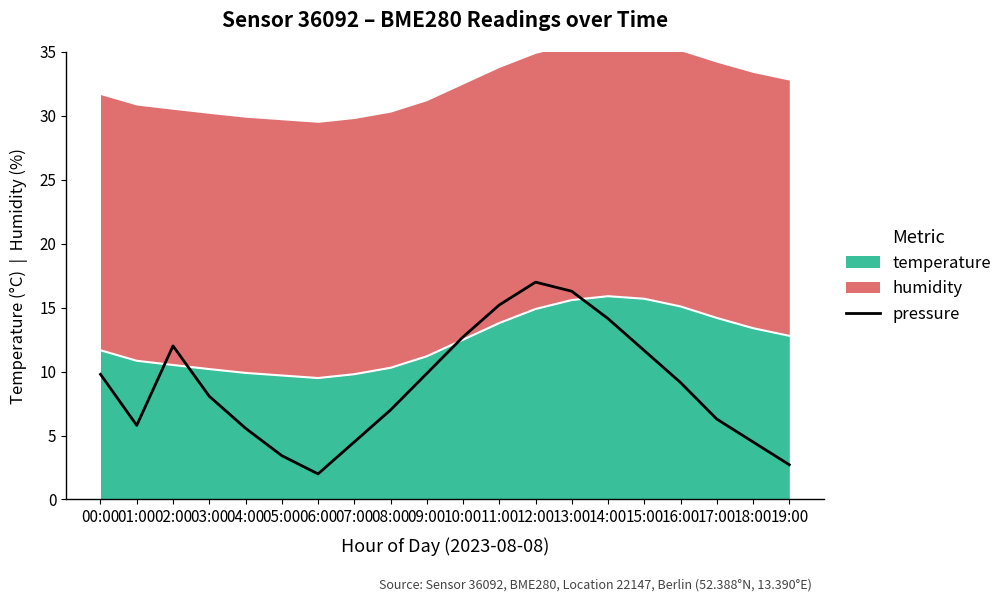

The chart shows a value of 23.3 at 13:00. True or false?

False